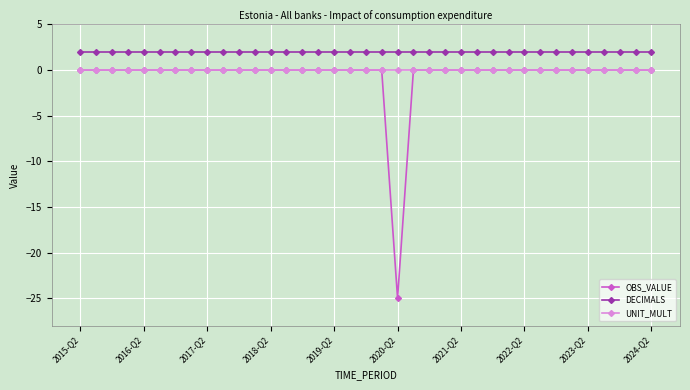

Reading right to left, what are all the values shown in this chart?

OBS_VALUE: 0	0	0	0	0	0	0	0	0	0	0	0	0	0	0	0	-25	0	0	0	0	0	0	0	0	0	0	0	0	0	0	0	0	0	0	0	0
DECIMALS: 2	2	2	2	2	2	2	2	2	2	2	2	2	2	2	2	2	2	2	2	2	2	2	2	2	2	2	2	2	2	2	2	2	2	2	2	2
UNIT_MULT: 0	0	0	0	0	0	0	0	0	0	0	0	0	0	0	0	0	0	0	0	0	0	0	0	0	0	0	0	0	0	0	0	0	0	0	0	0